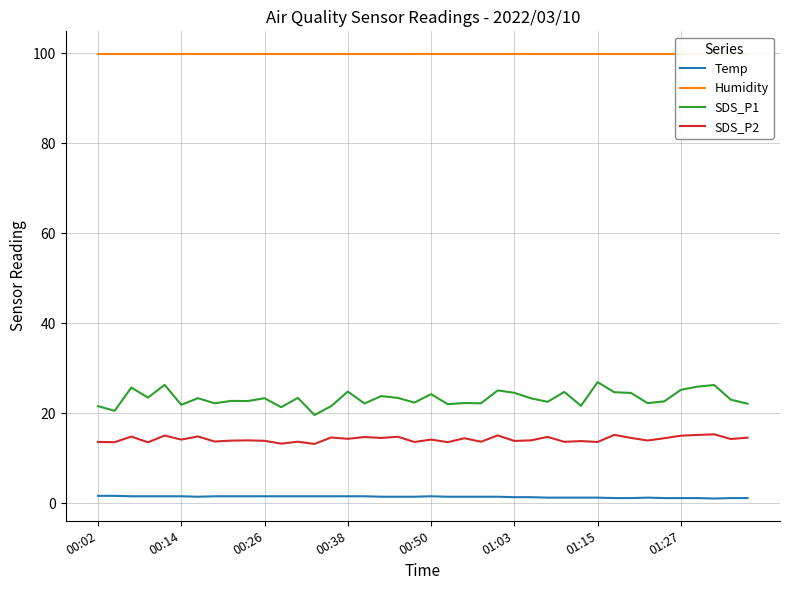

True or false: SDS_P1 and SDS_P2 cross at least once.

False